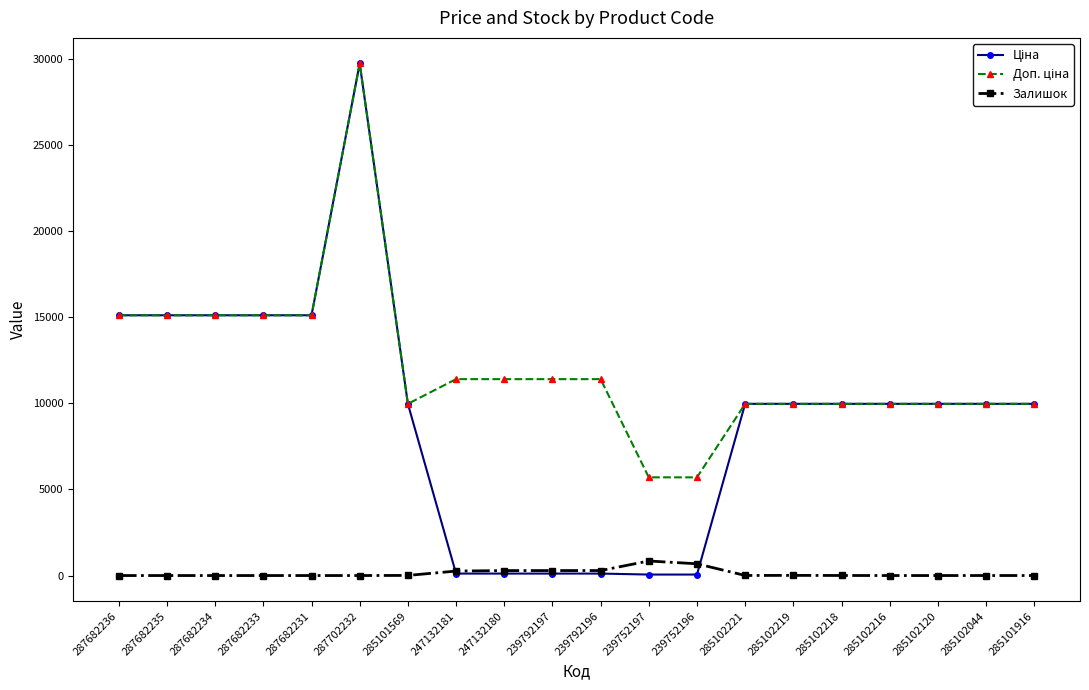

The value of Залишок at 285102120 is 0.0. True or false?

True